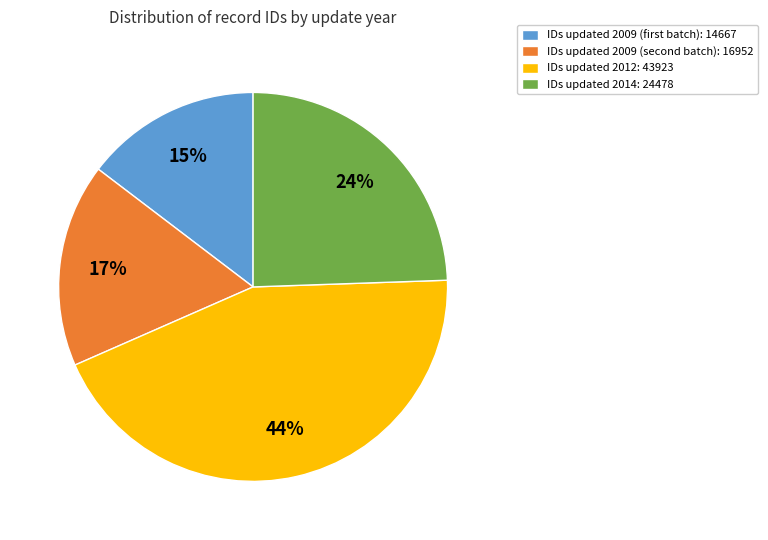

To the nearest percent, what percentage of the pie is IDs updated 2014: 24478?

24%